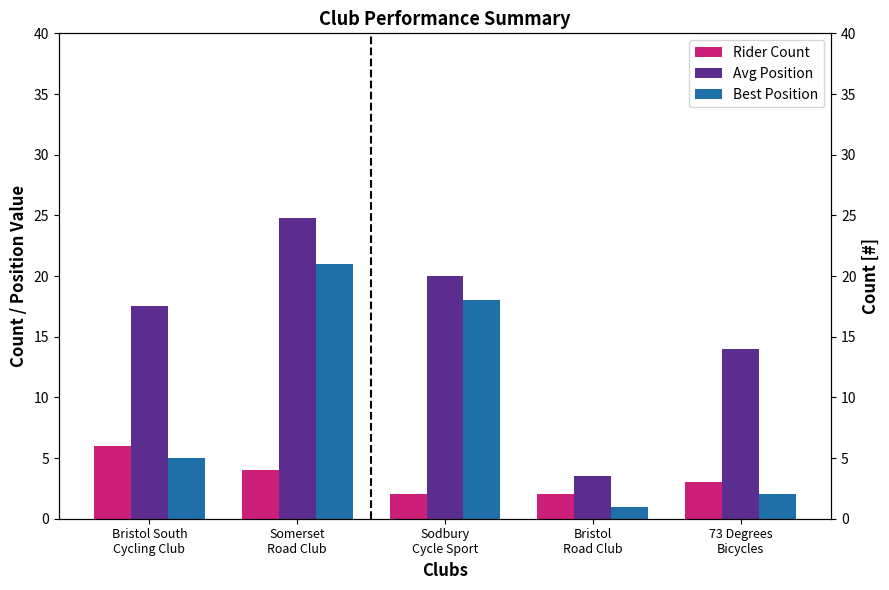

Which series has the largest total across all categories?

Avg Position